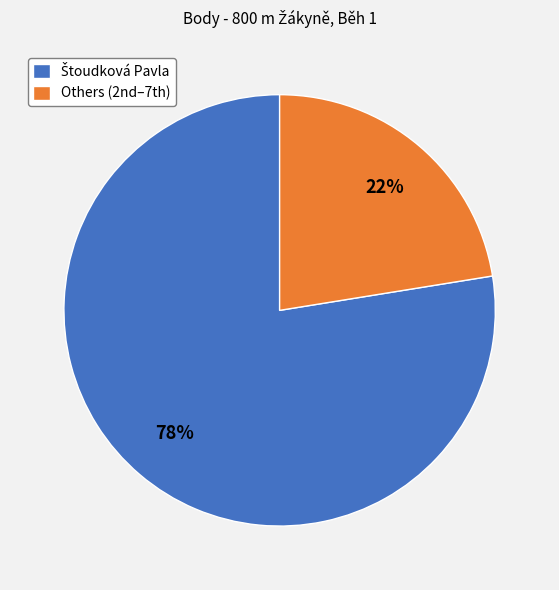

To the nearest percent, what is the average slice percentage?

50%